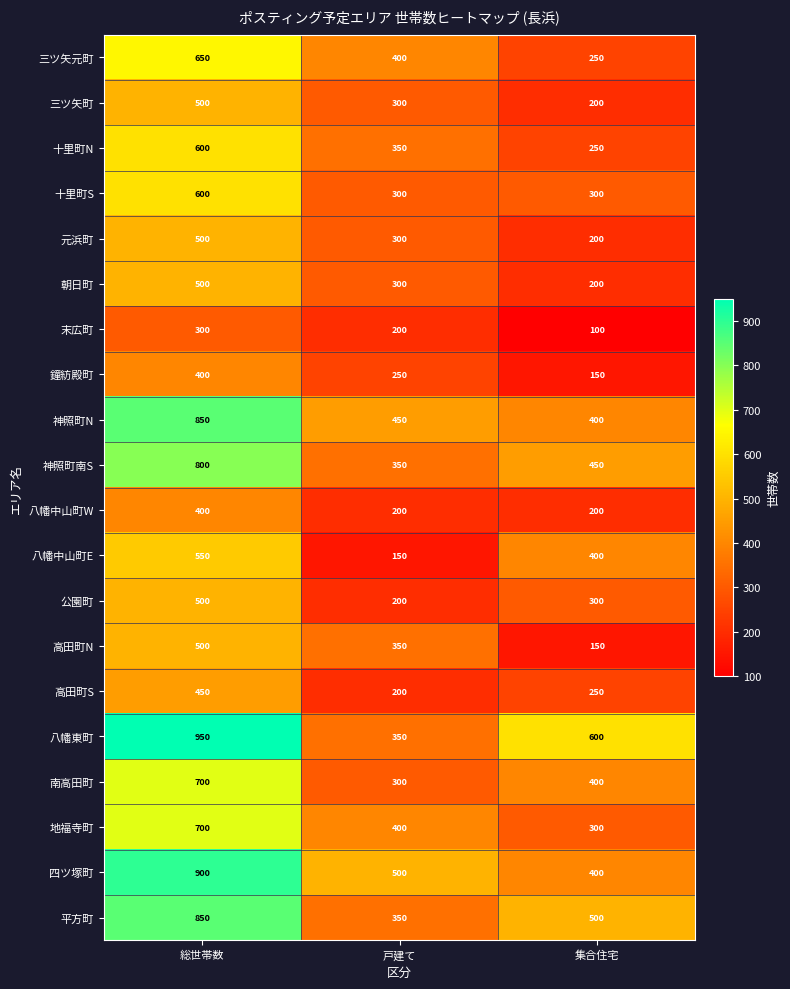

The value of 四ツ塚町 at 戸建て is 500. True or false?

True